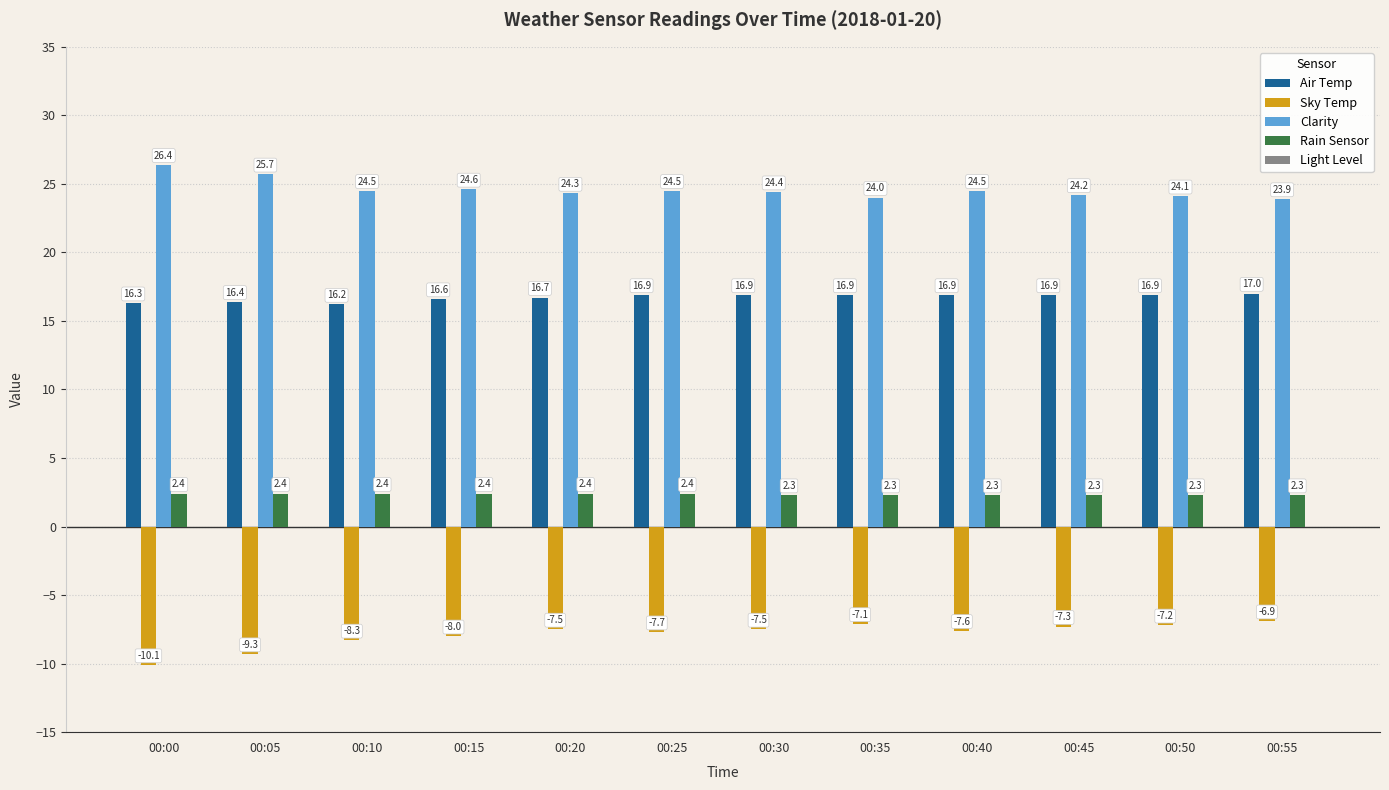

True or false: Clarity has a value of 16.7 at 00:50.

False